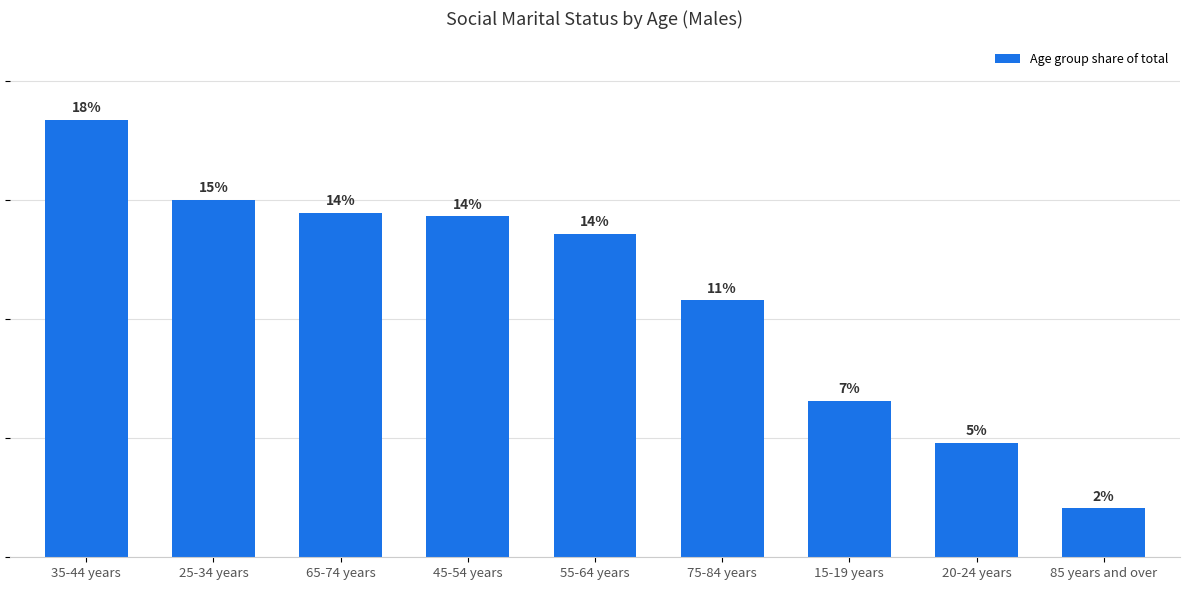

Which category has the highest value across all series?

35-44 years